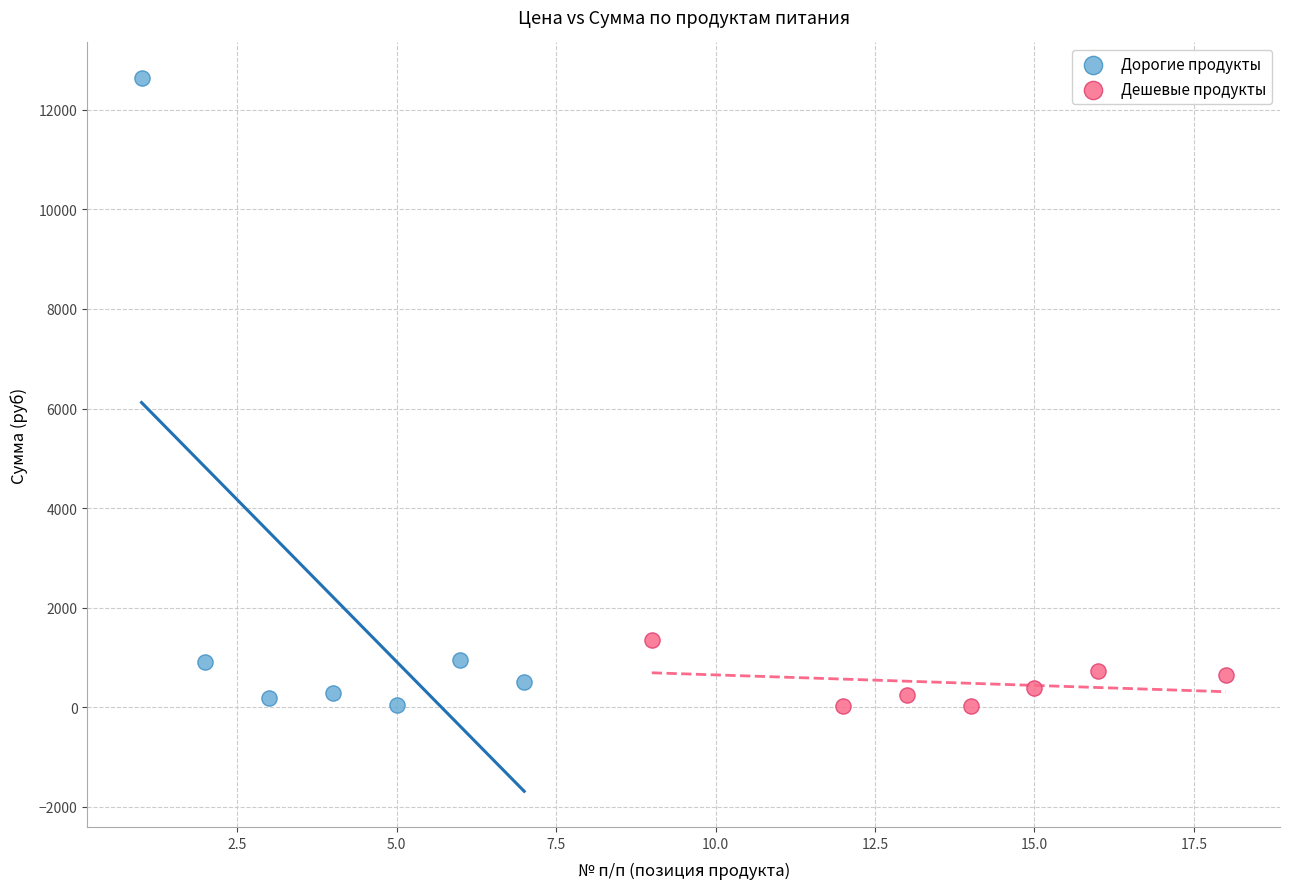

Which series reaches the maximum Y coordinate?

Дорогие продукты